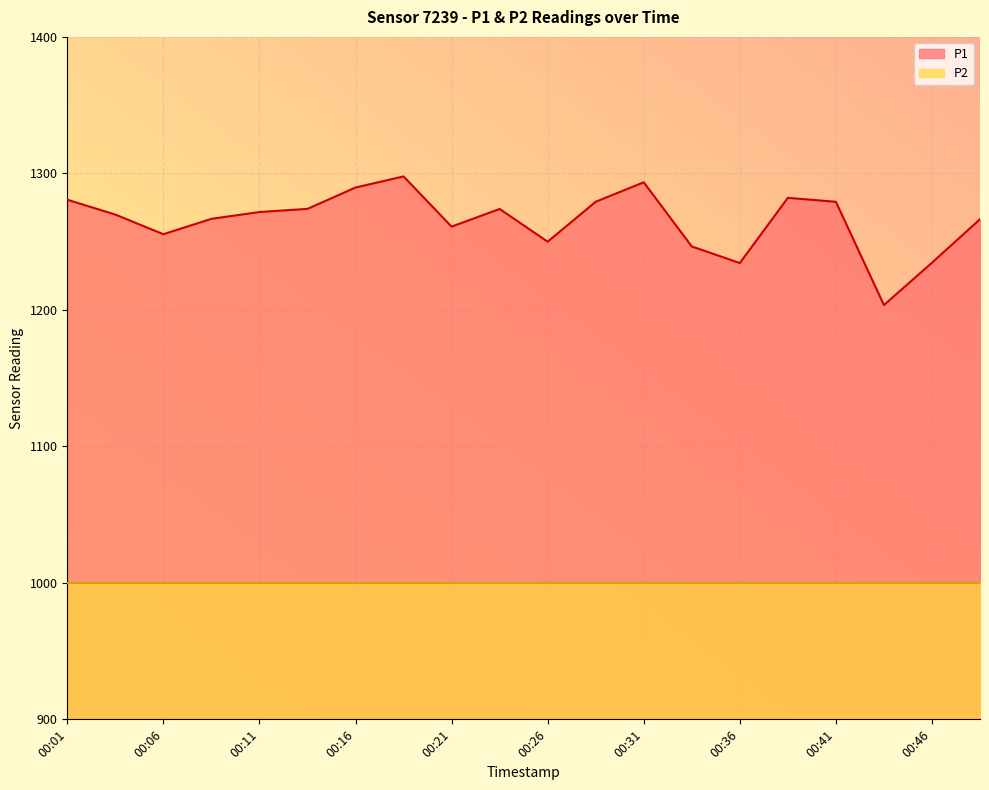

What is the value of the 17th point from the left?

1279.2